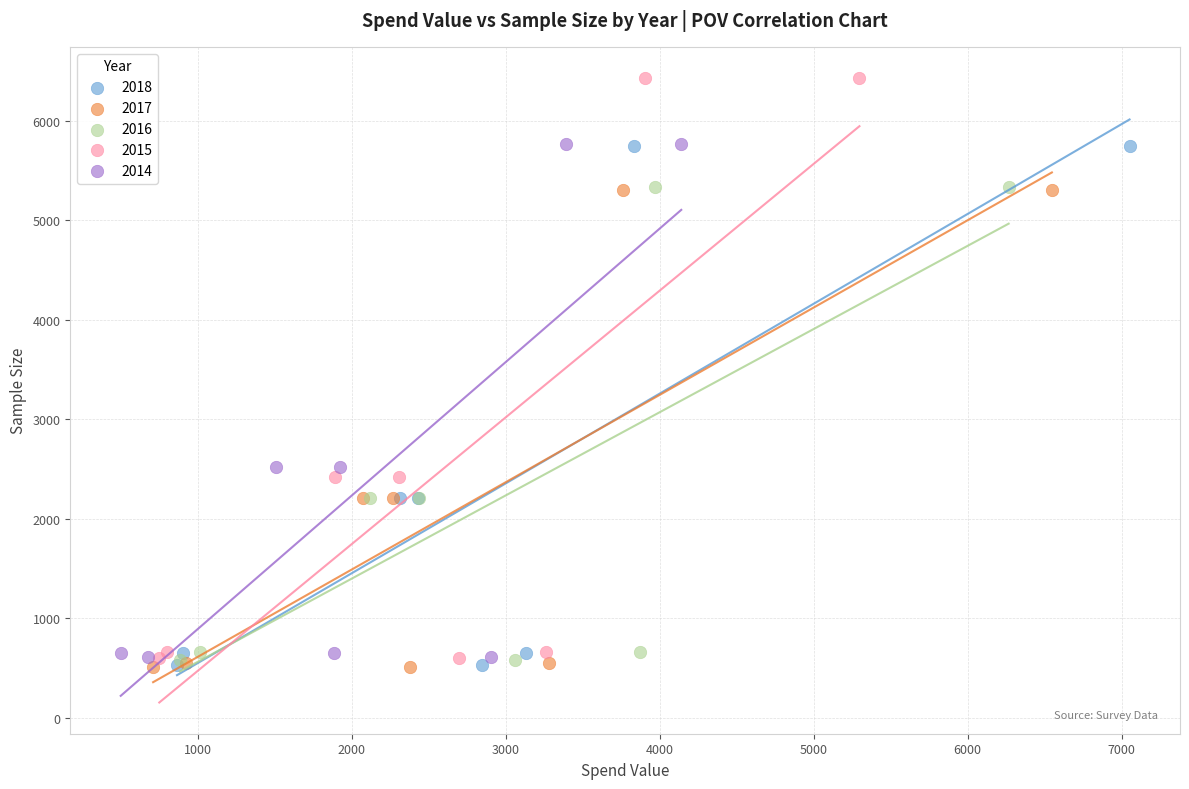

What are all the series names shown in the legend?

2018, 2017, 2016, 2015, 2014